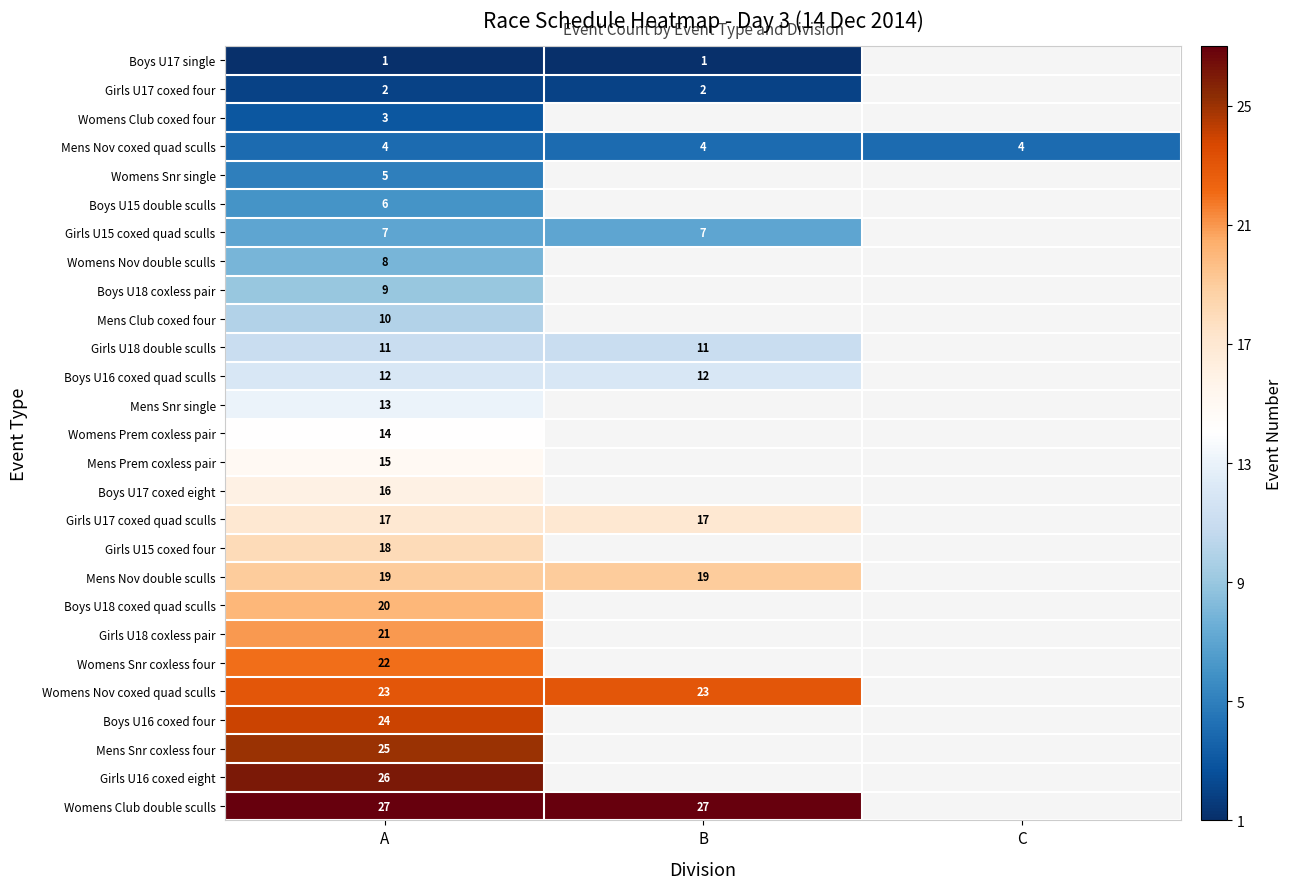

The value of Boys U17 coxed eight at A is 5. True or false?

False